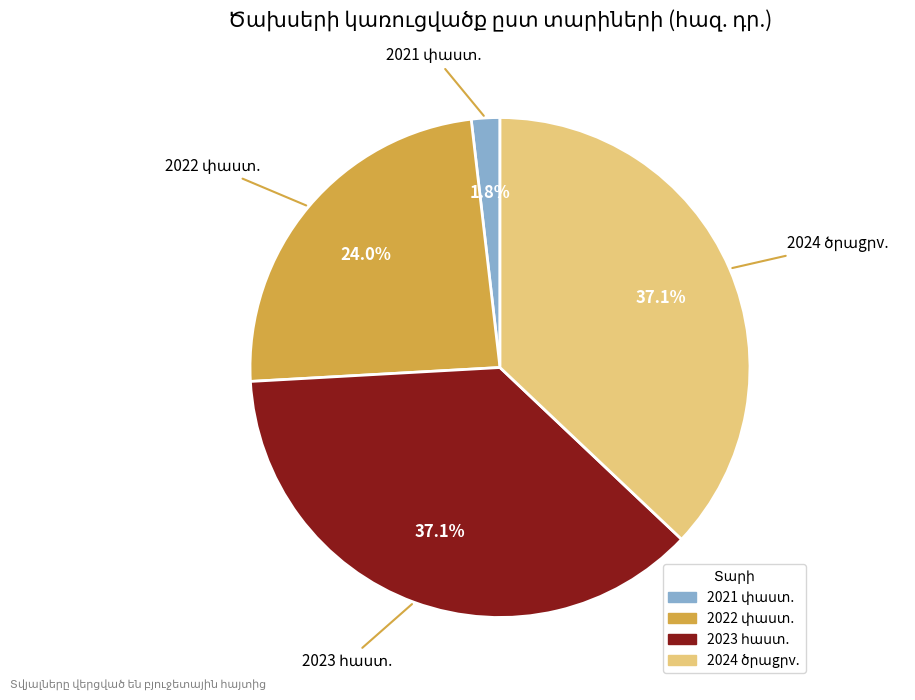

Is there a majority slice in this chart?

No